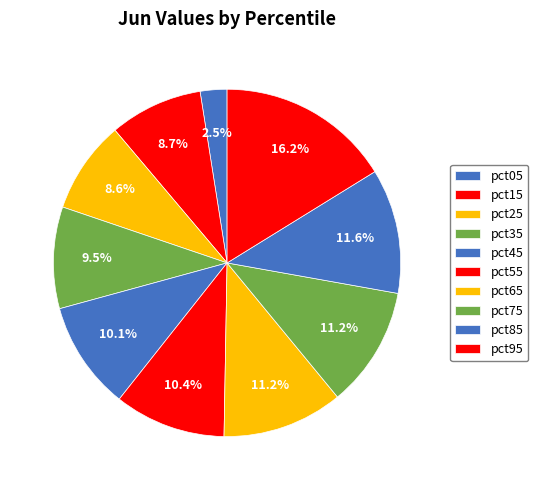

How many segments does this pie chart have?

10